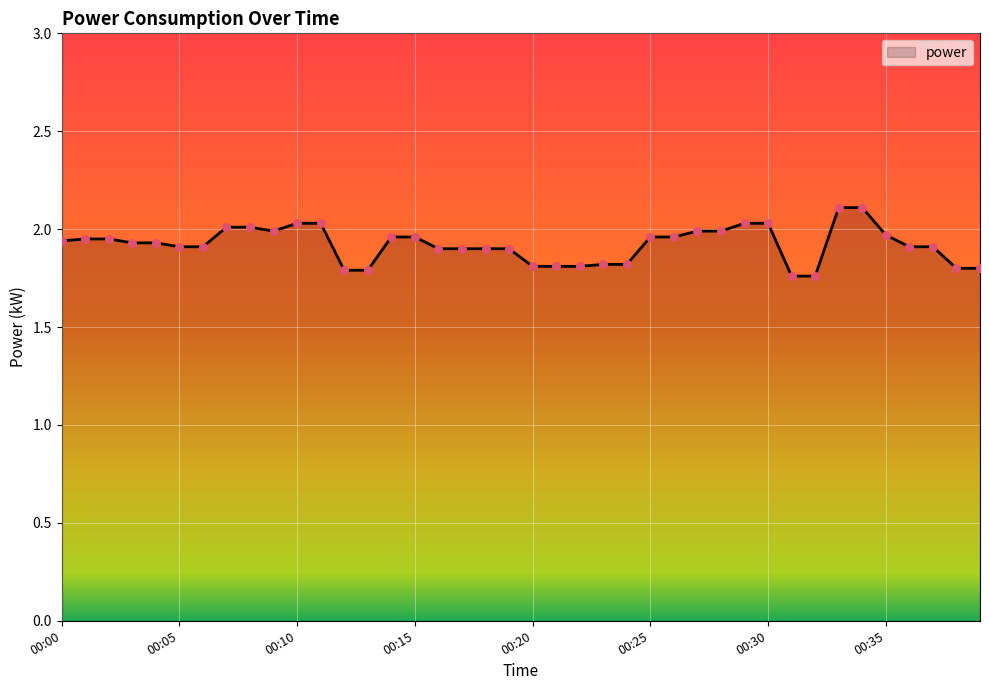

How many lines are shown in the chart?

1